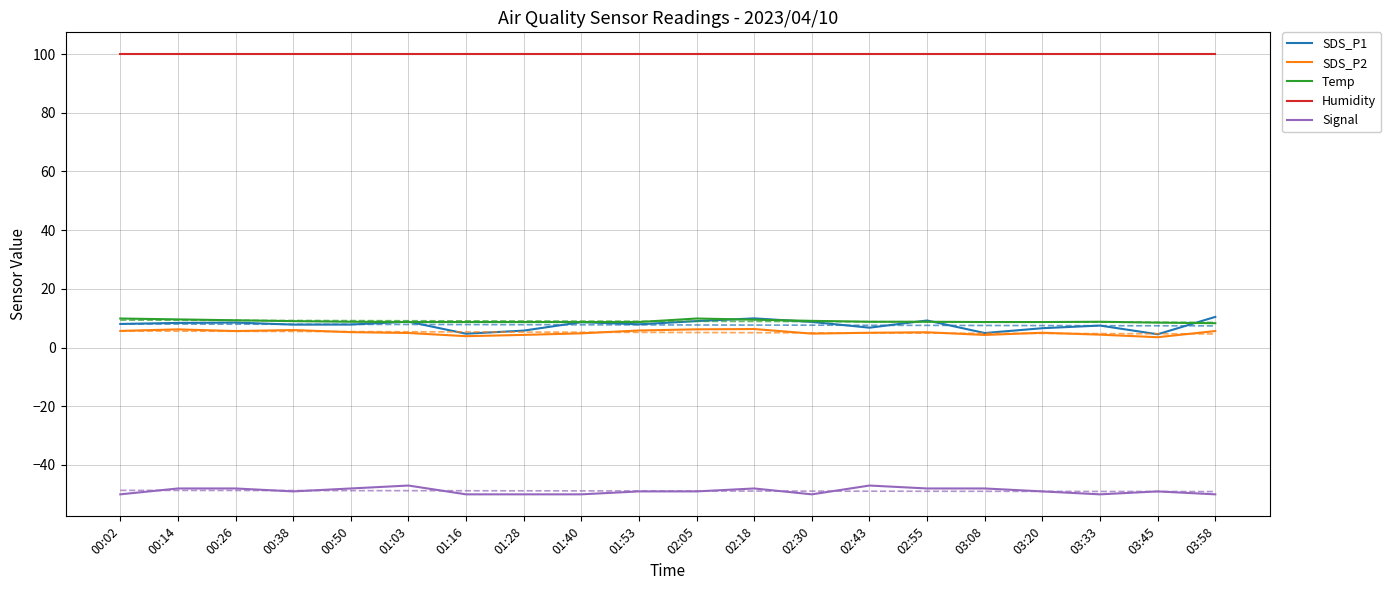

The SDS_P1 series shows 8.1 at 00:02. True or false?

True